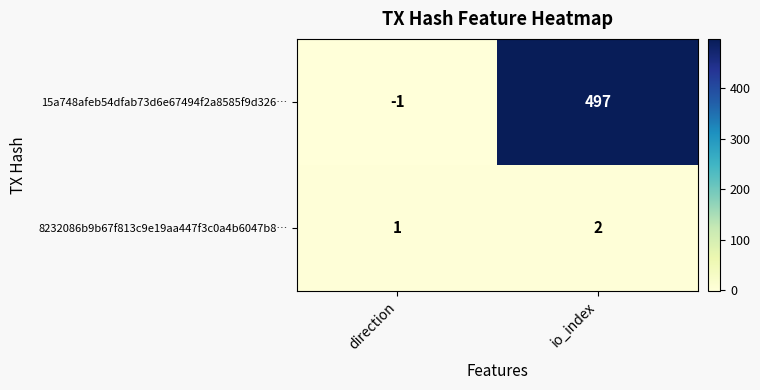

Count the 15a748afeb54dfab73d6e67494f2a8585f9d326… values in the range -1 to 497.

2